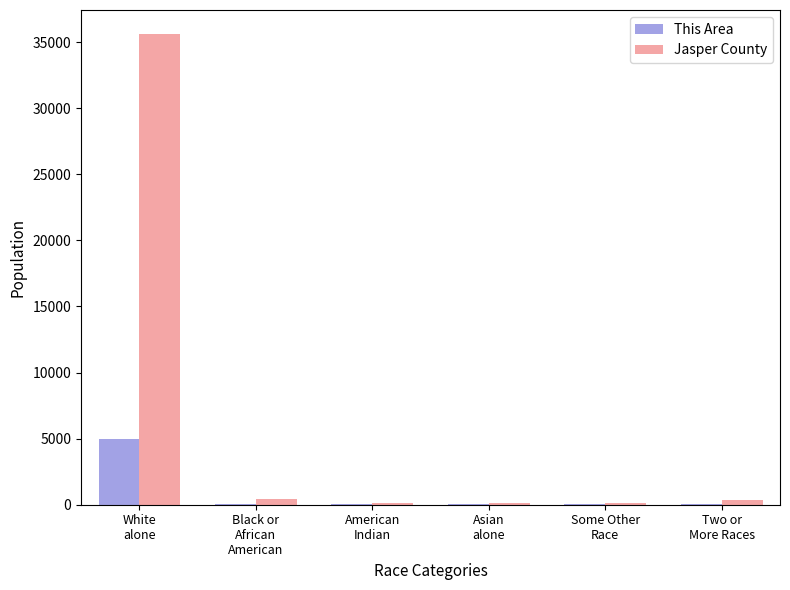

What is the sum of all Jasper County values?

36834